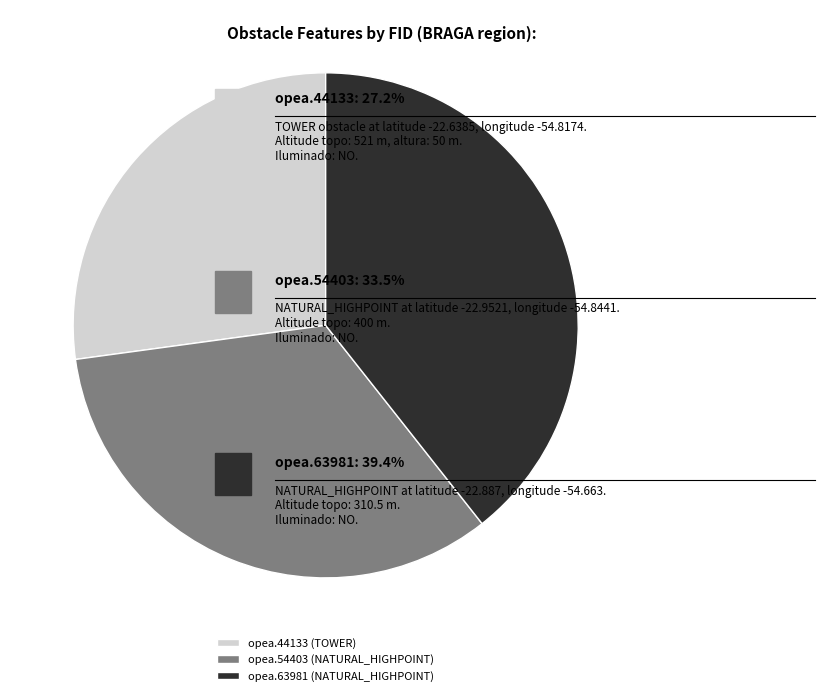

Which slice is the smallest?

opea.44133 (TOWER)